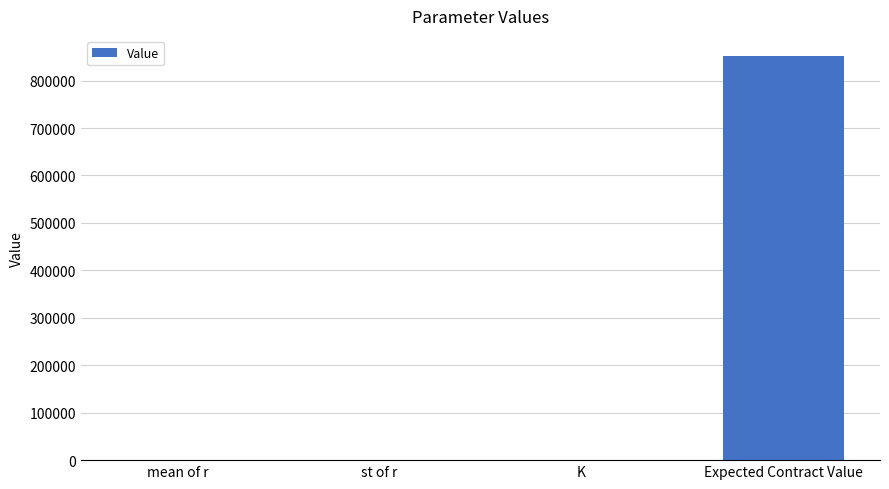

The chart shows a value of 0.1 at mean of r. True or false?

True